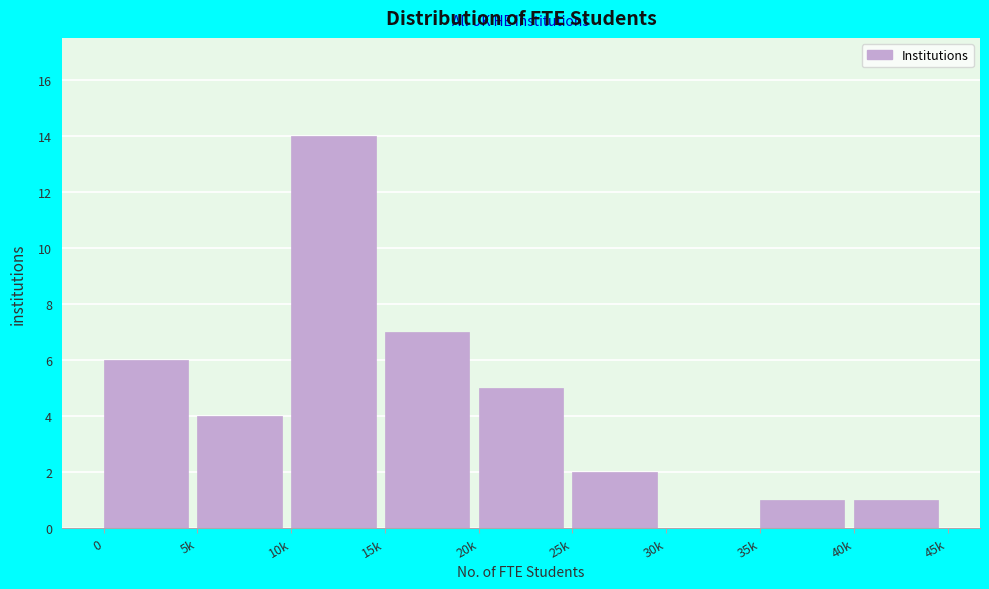

Reading right to left, what are all the values shown in this chart?

40k=1	35k=1	30k=0	25k=2	20k=5	15k=7	10k=14	5k=4	0=6